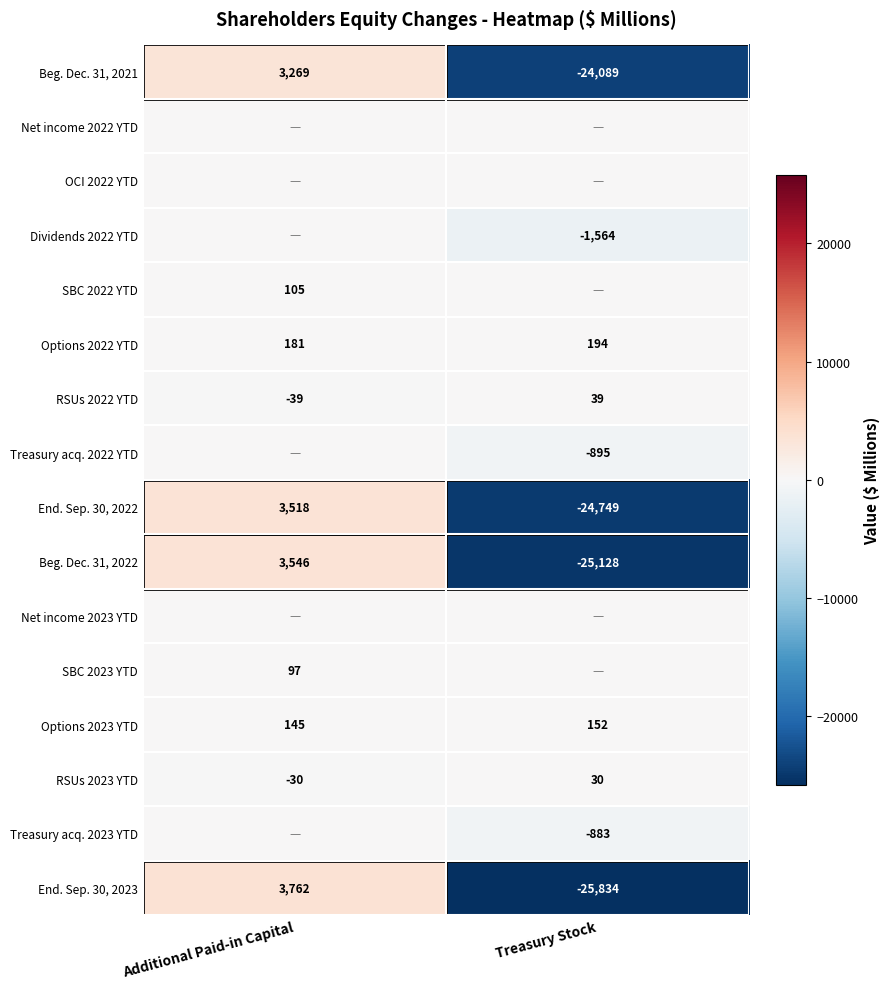

What is the difference between the highest and lowest values at Additional Paid-in Capital?

3801